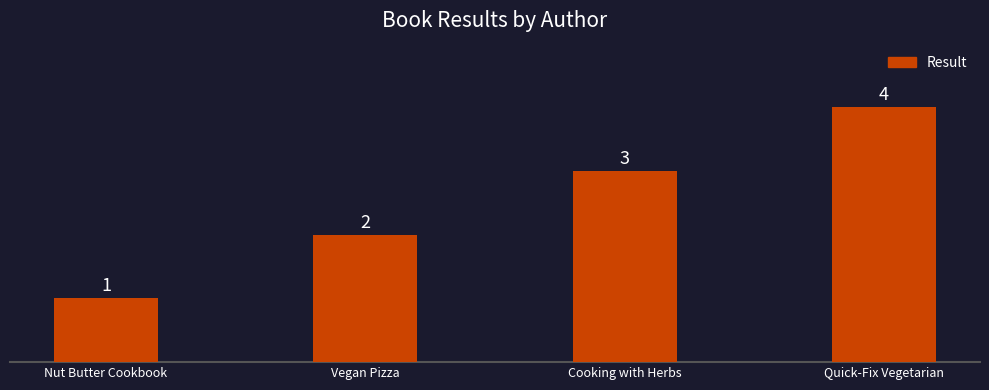

Count the values in the range 2 to 4.

3